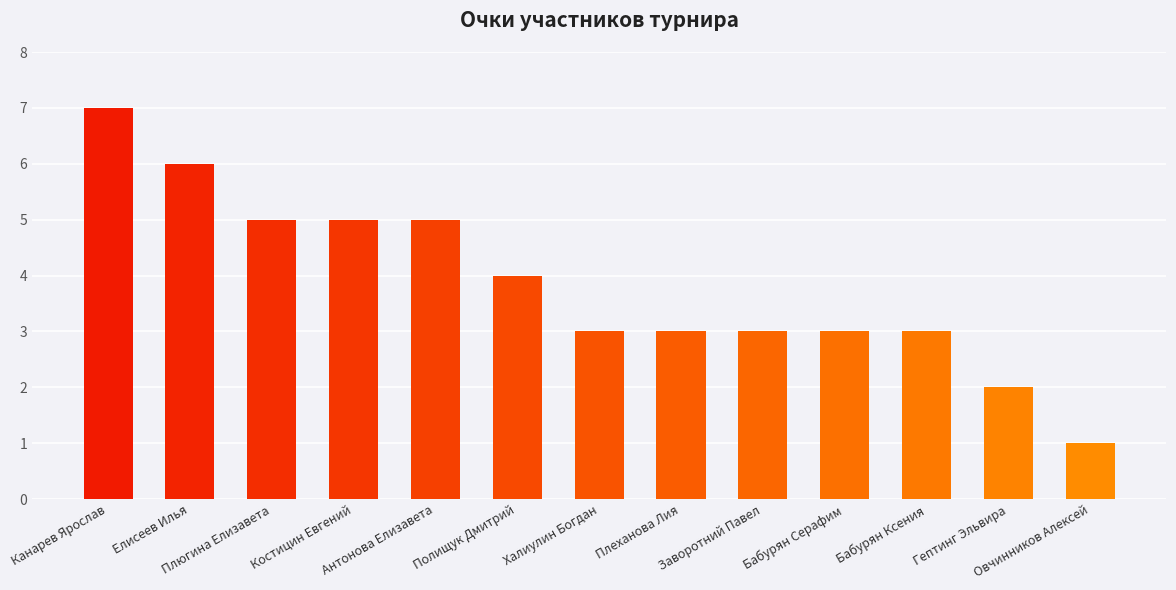

Where is the data nearest to the value 4?

Полищук Дмитрий